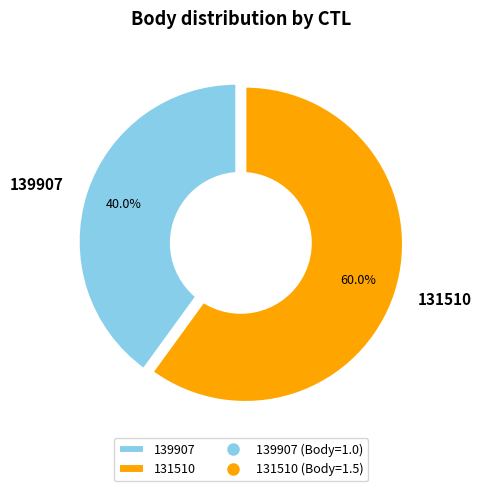

Is it true that 131510 is 66% of the pie?

False